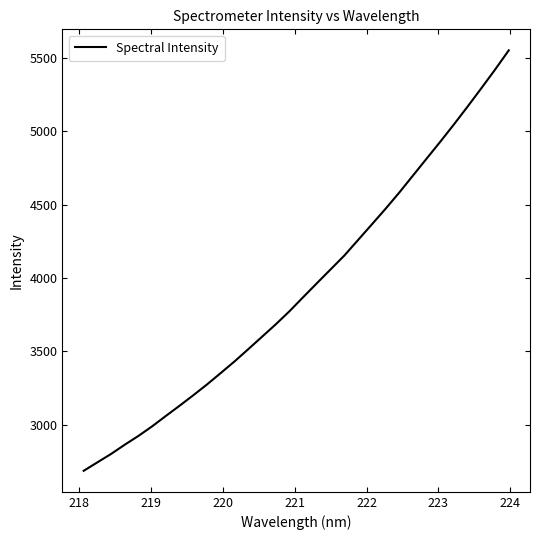

What is the minimum value shown in the chart?

2687.1